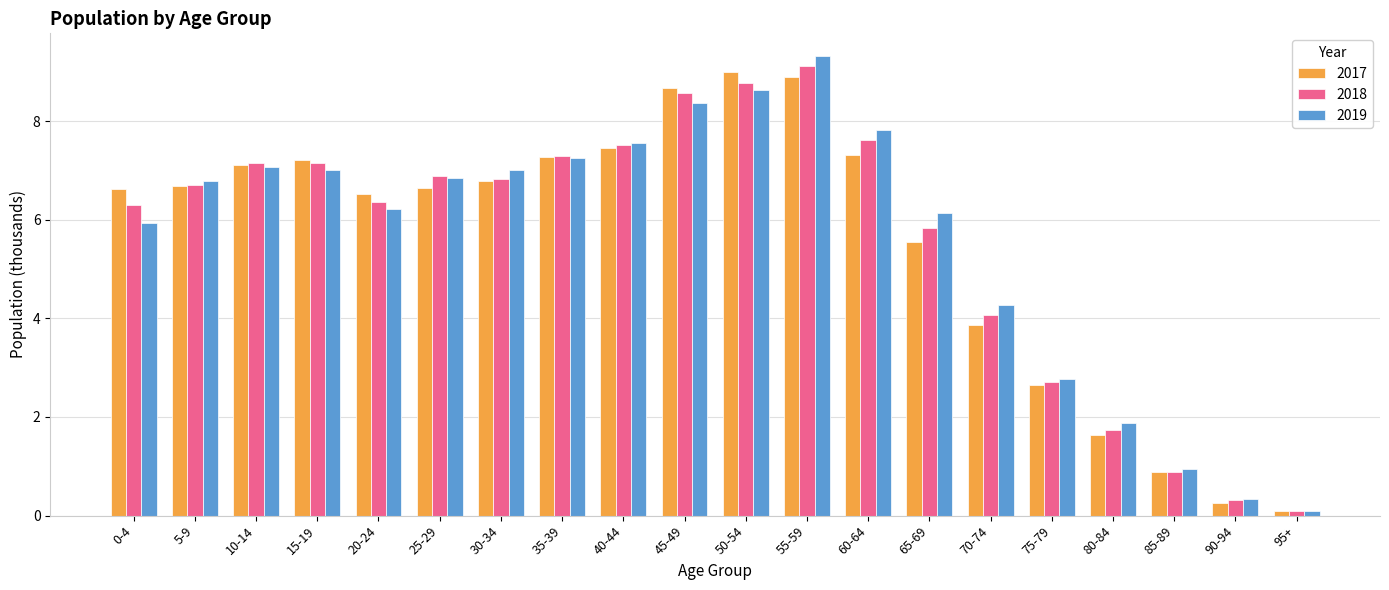

The 2017 series shows 9.0 at 50-54. True or false?

True